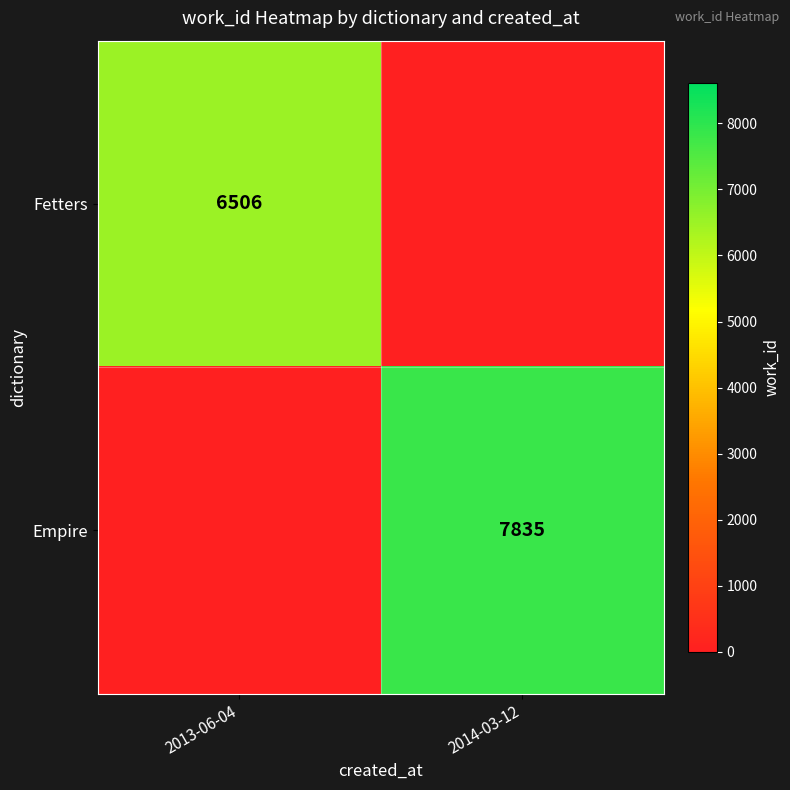

What is the difference between the highest and lowest values at 2013-06-04?

6506